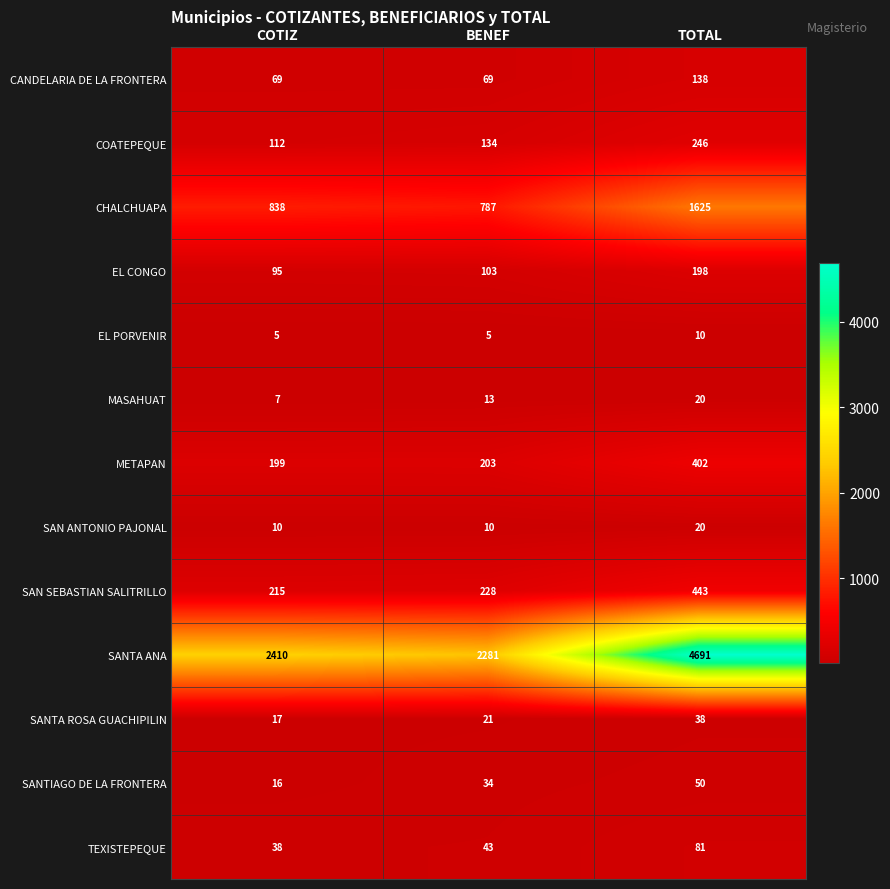

List the labels in order of SANTA ROSA GUACHIPILIN value, largest first.

TOTAL, BENEF, COTIZ